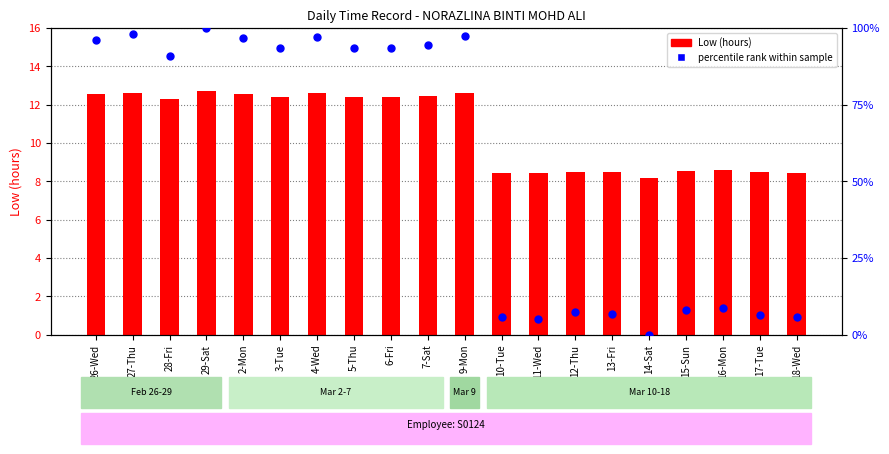

Which series reaches the maximum Y coordinate?

percentile rank within sample